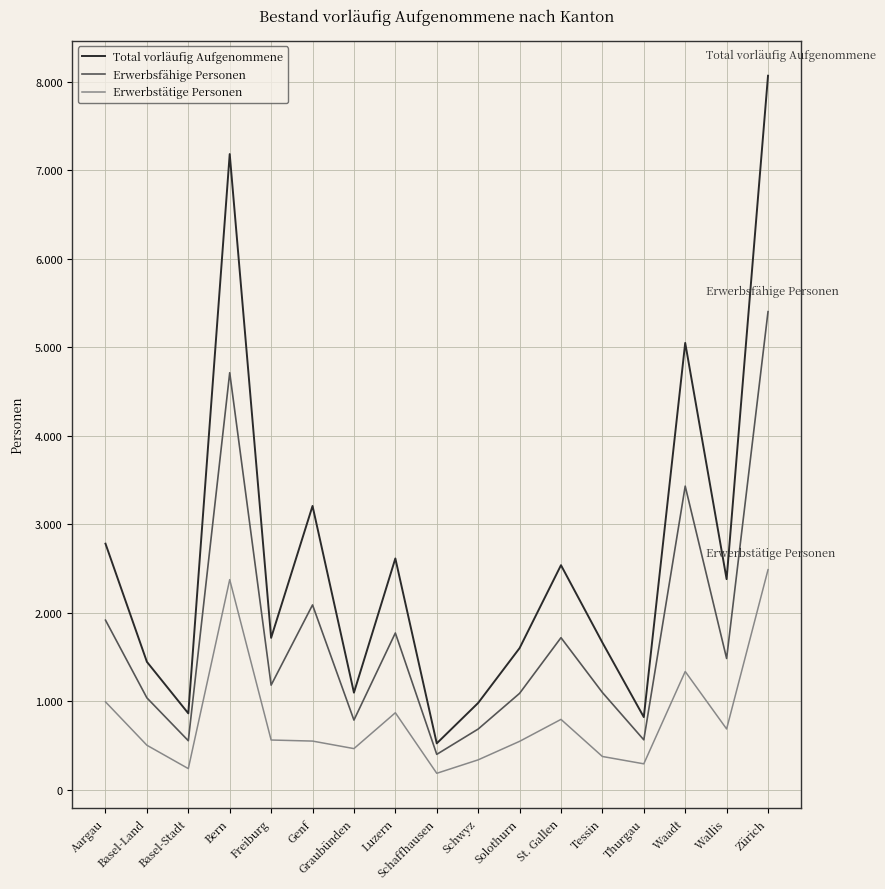

List the series in order of their overall mean, highest first.

Total vorläufig Aufgenommene, Erwerbsfähige Personen, Erwerbstätige Personen